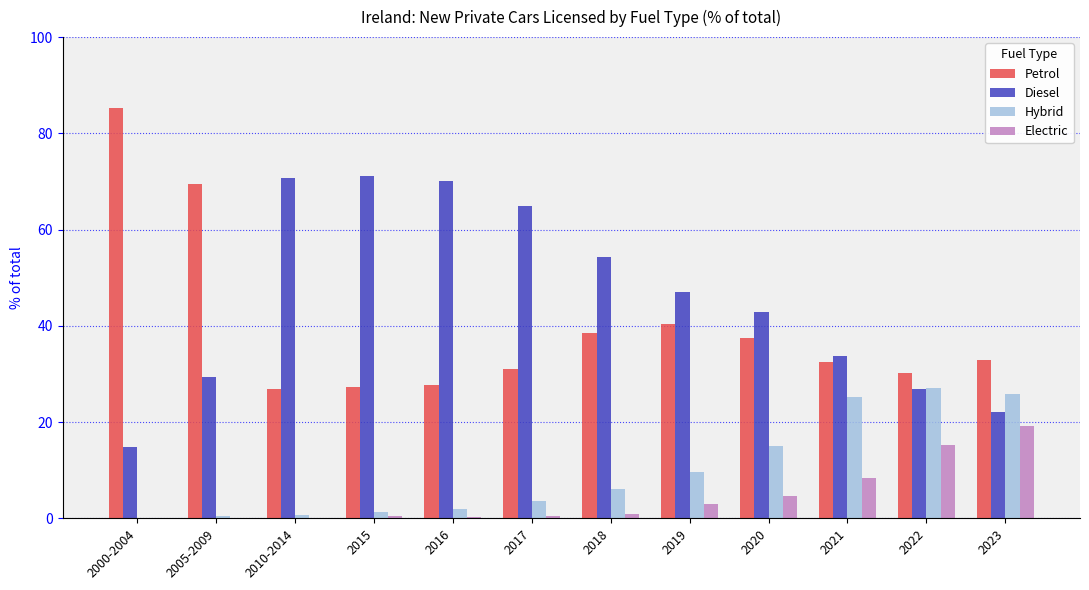

What is the maximum value for Electric?

19.2